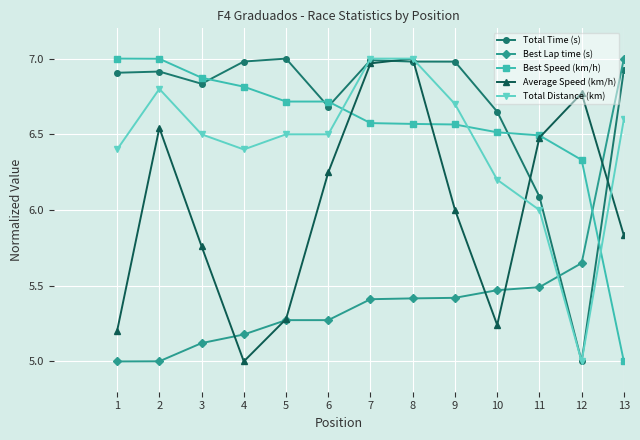

How many times do Best Lap time (s) and Best Speed (km/h) cross each other?

1